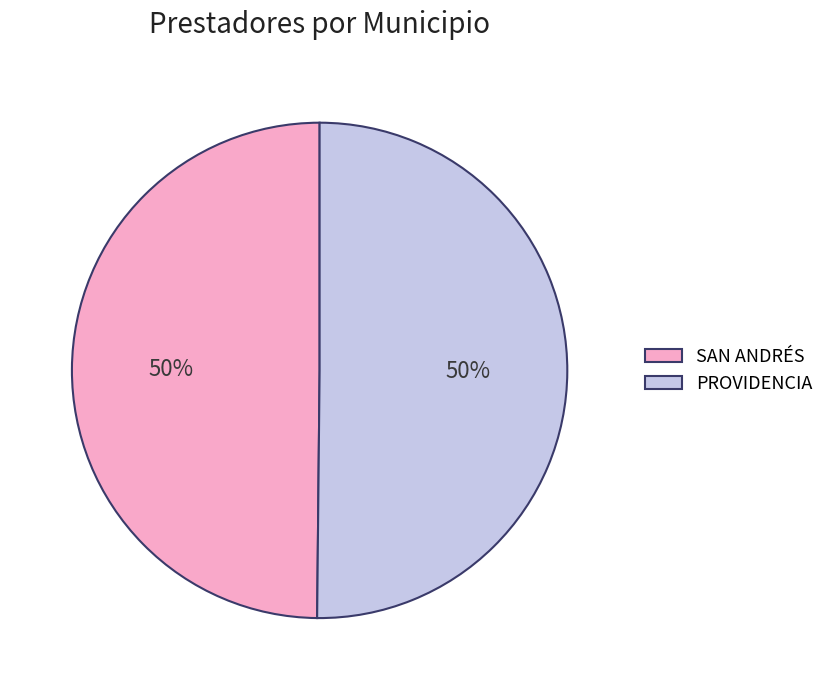

Do SAN ANDRÉS and PROVIDENCIA together represent more than half of the pie?

Yes